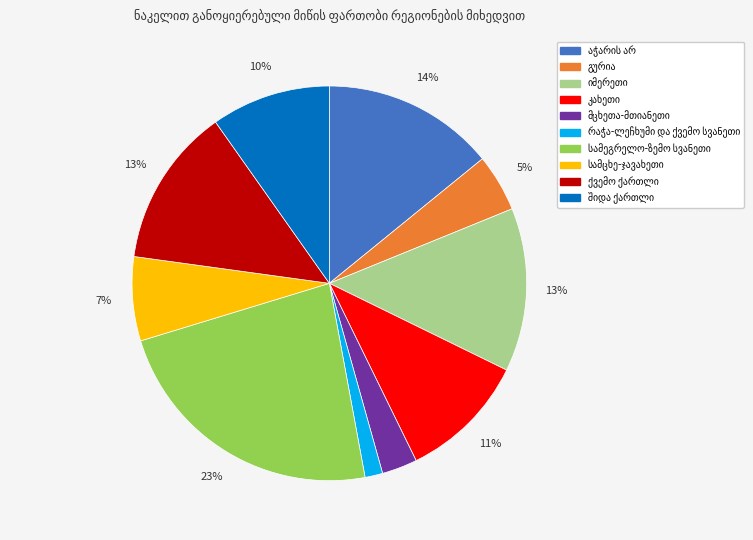

To the nearest percent, what is the average slice percentage?

10%